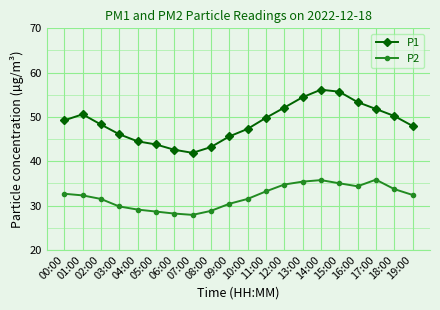

At which label is P1 closest to 49?

00:00